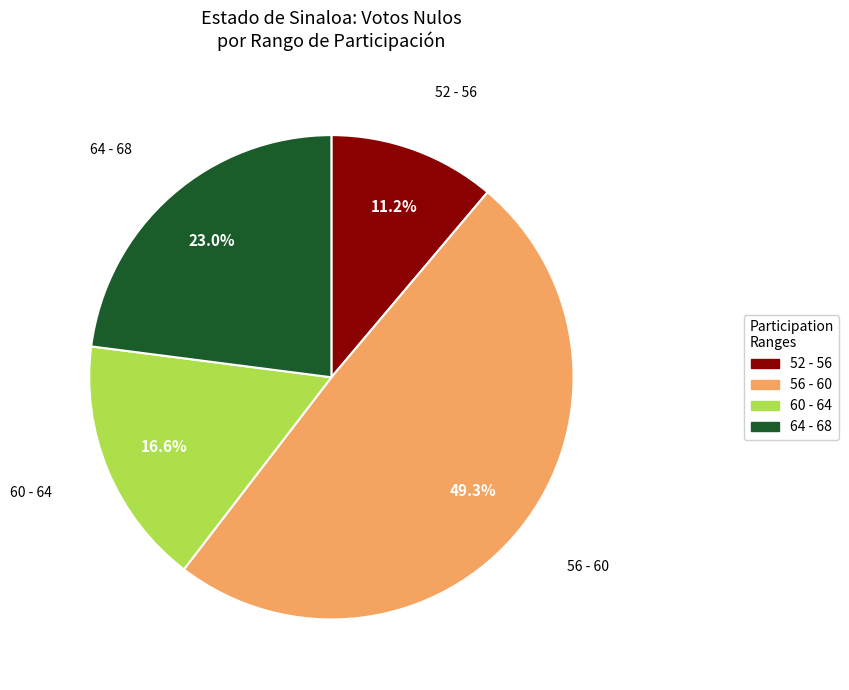

What portion of the pie excludes 56 - 60?

50.7%